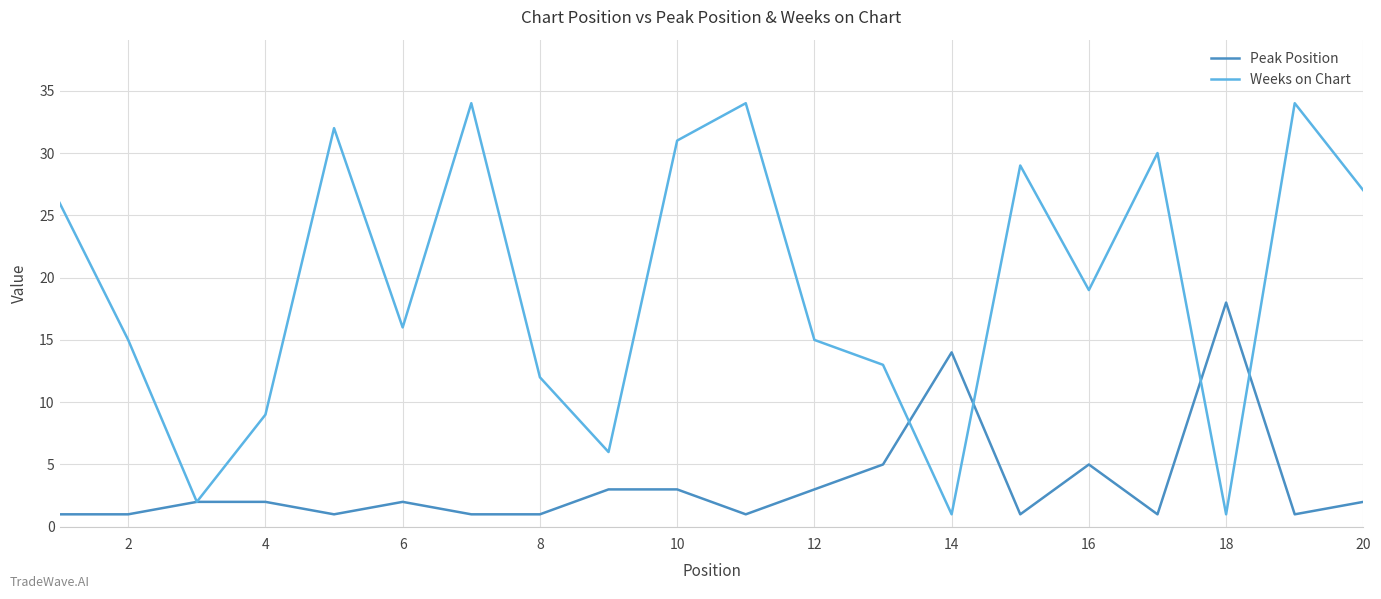

Which series has the largest range (max minus min)?

Weeks on Chart